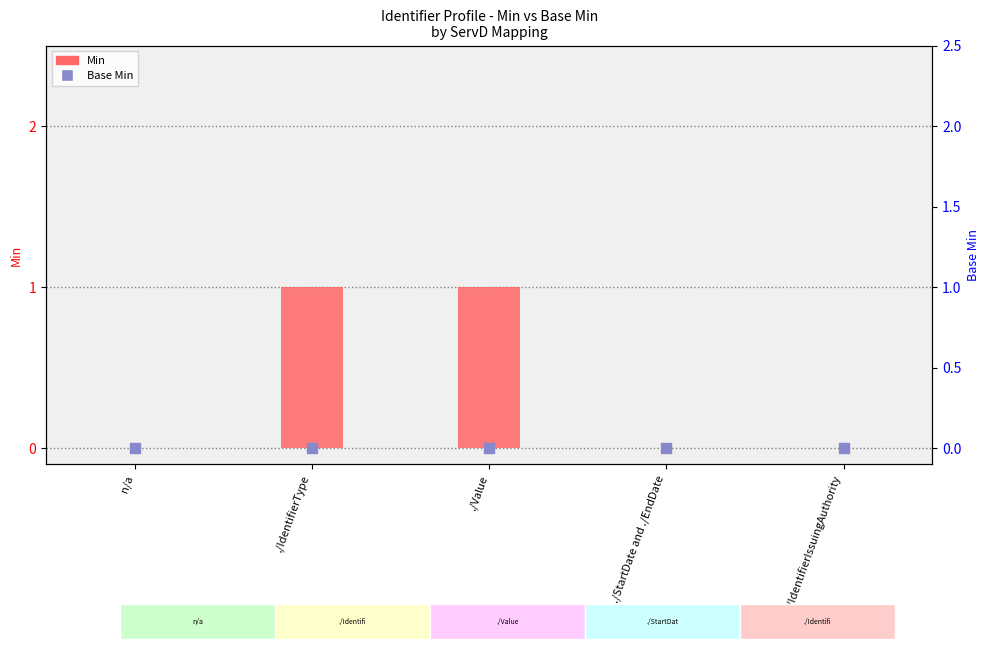

Which series contains the lowest Y value?

Min